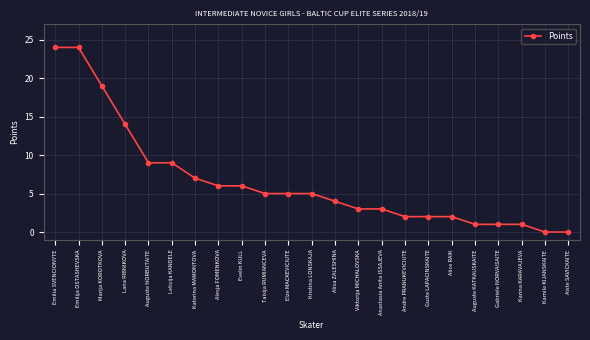

What is the change in value from Auguste NORBUTAITE to Viktorija MICHALOVSKA?

-6